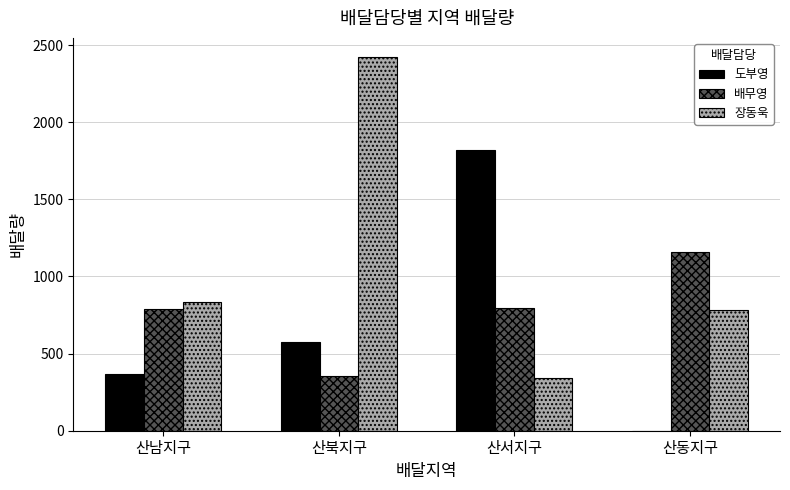

What is the spread (max minus min) of values at 산동지구?

1159